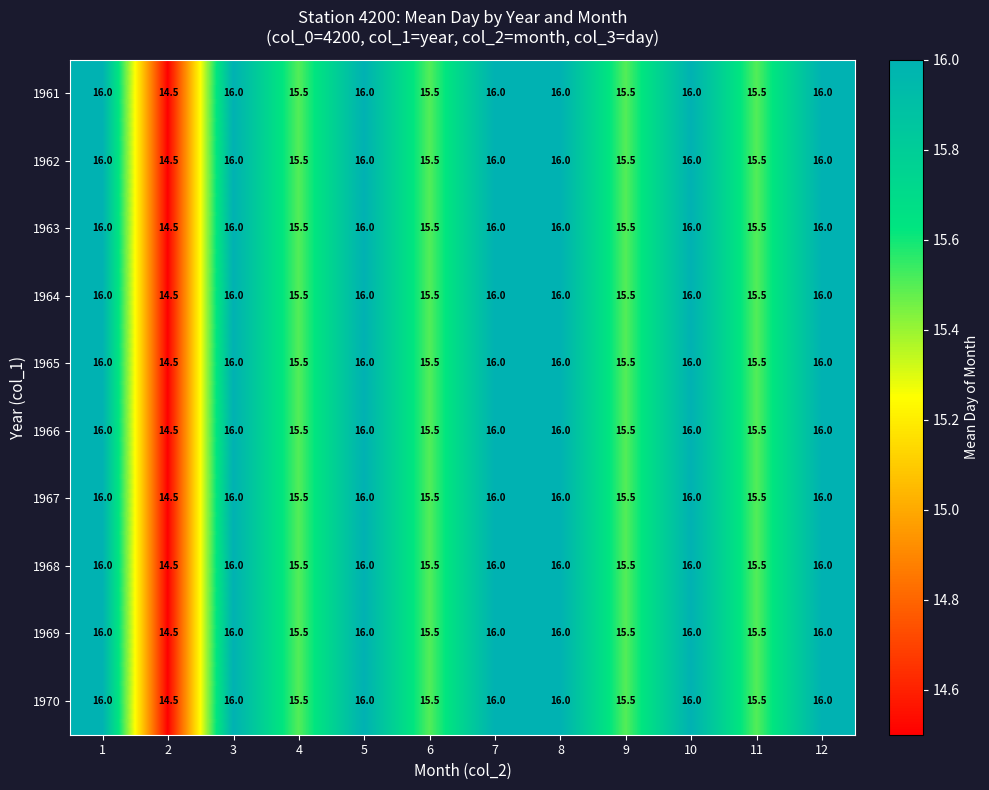

How many series are shown in this chart?

10